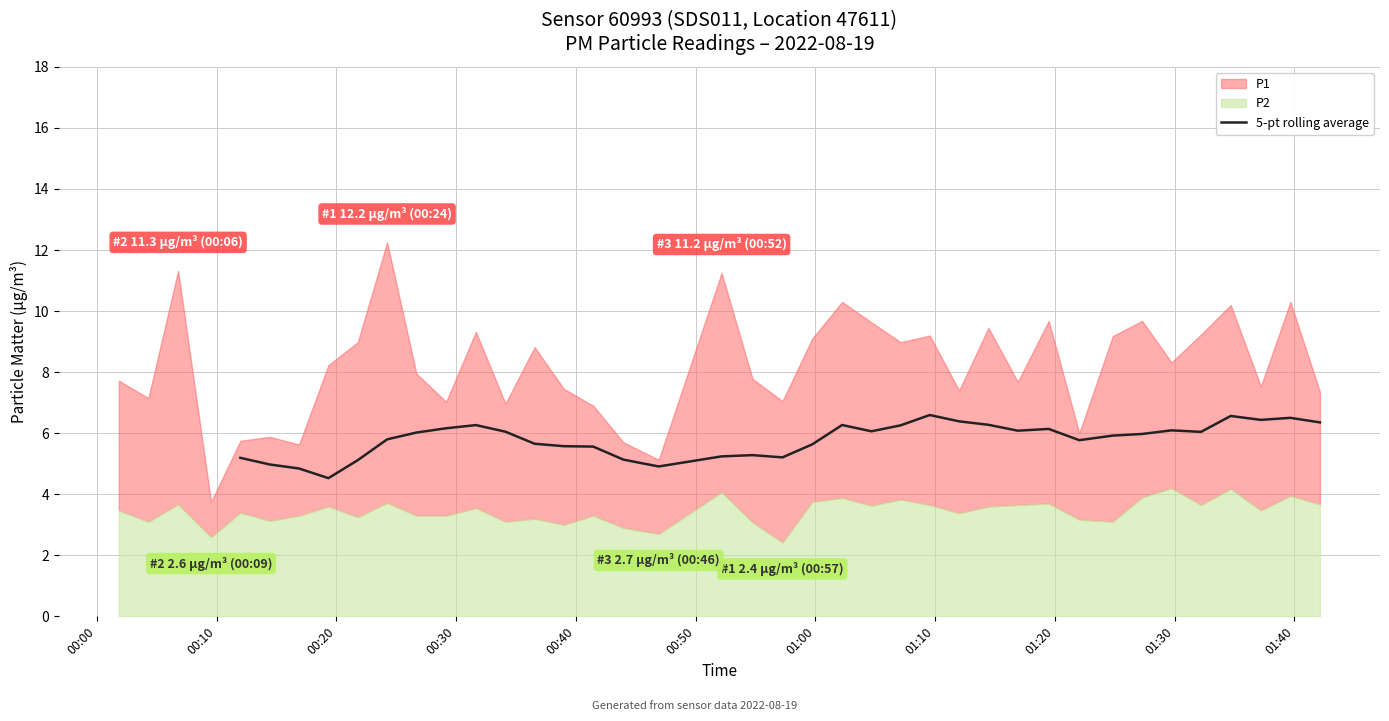

True or false: there are more than 1 points higher than both neighbors.

True